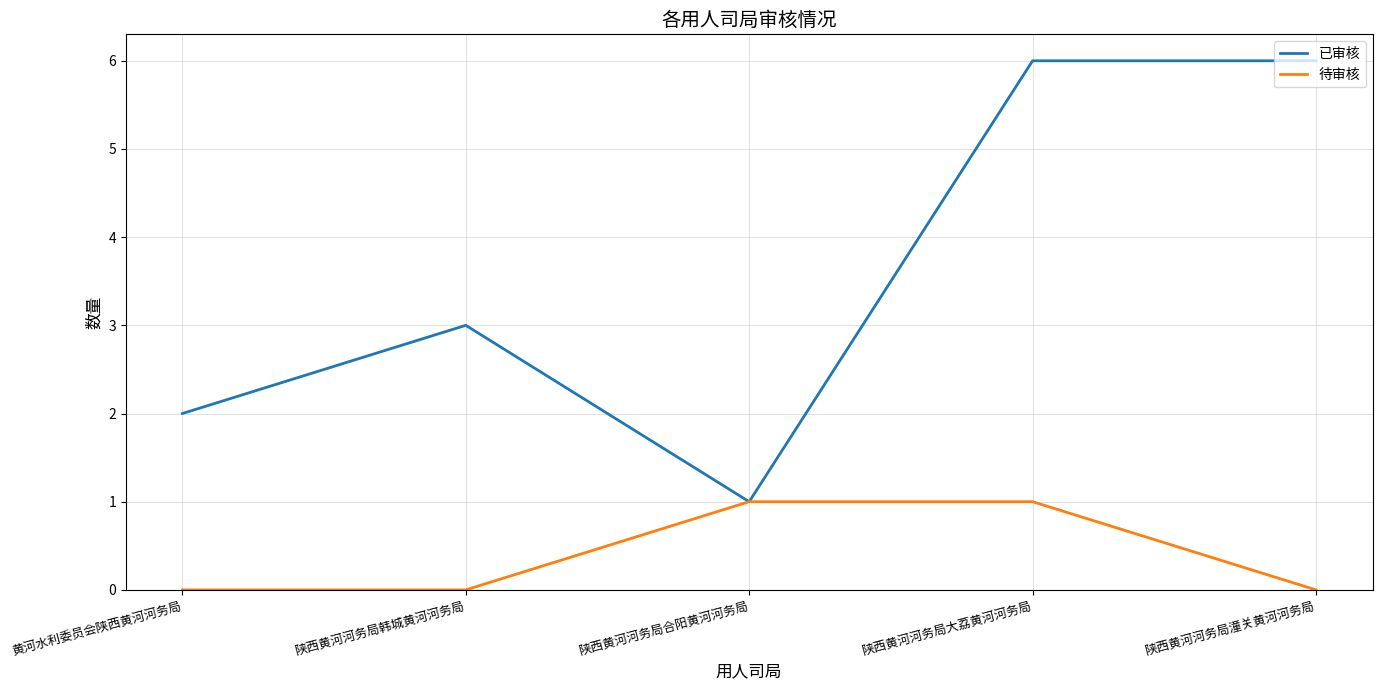

In 已审核, how many points are lower than both neighbors (excluding endpoints)?

1